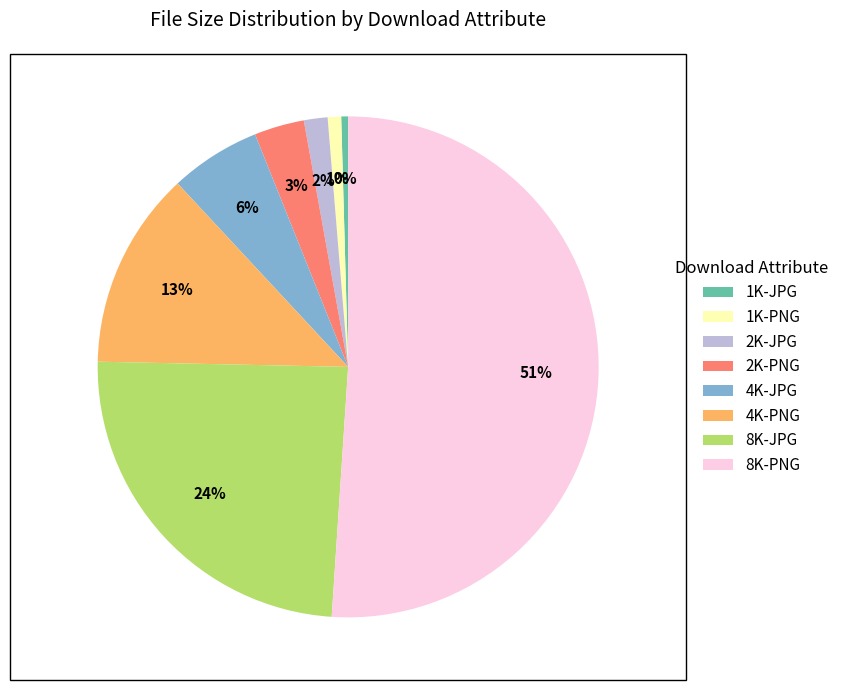

How many slices are in this pie chart?

8